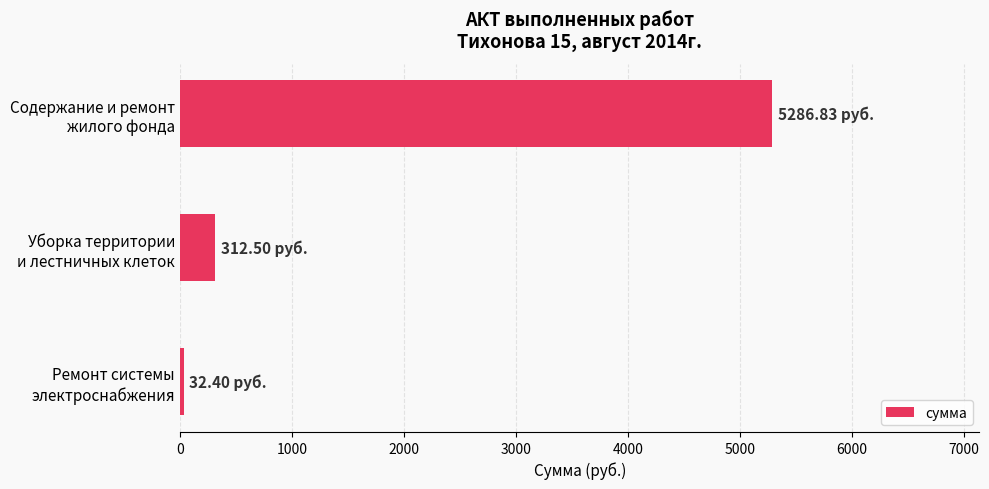

What is the sum of all values?

5631.7